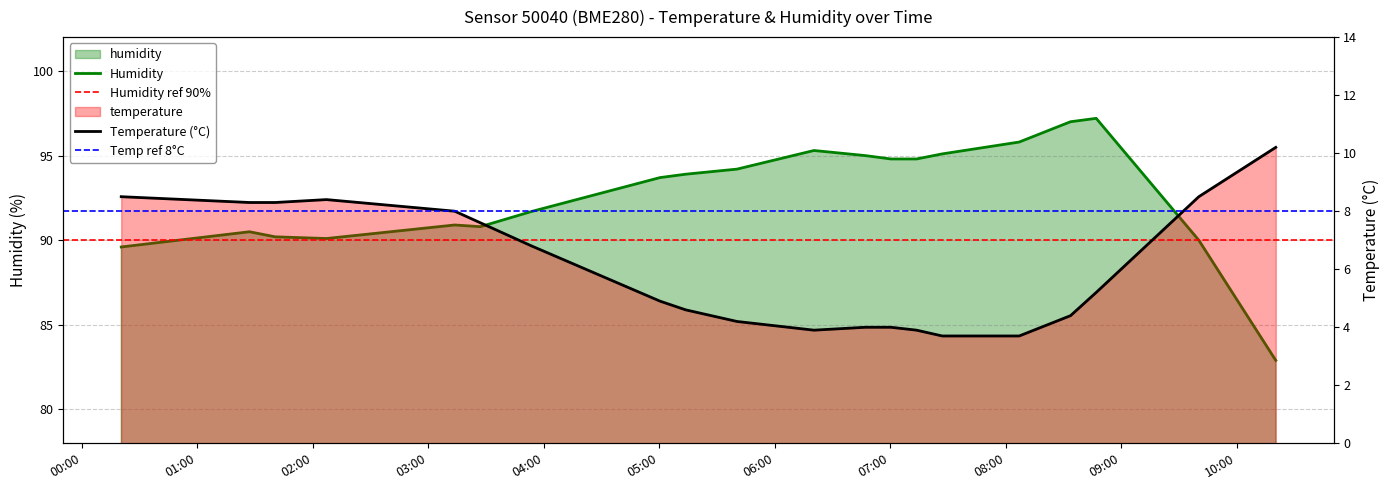

Where is temperature nearest to the value 6?

2023-02-13T03:53:40